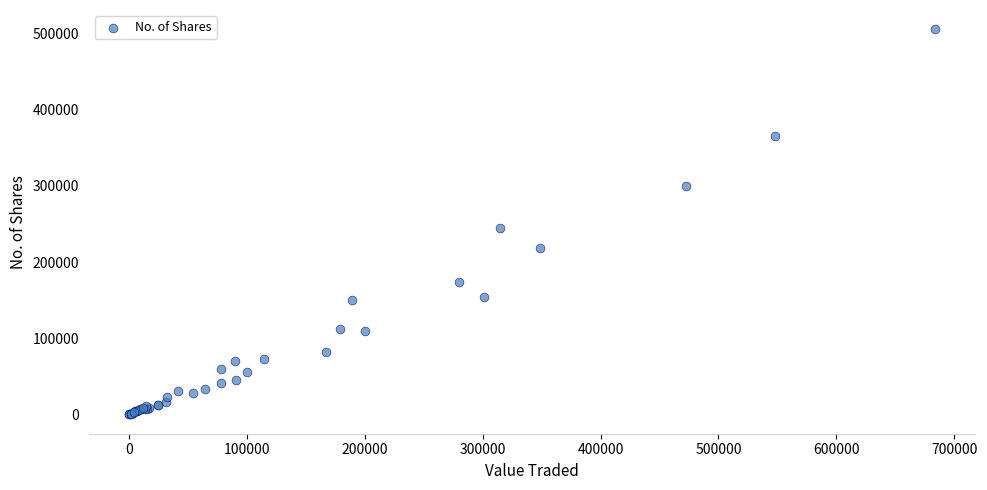

What Y value in the scatter plot is closest to 252788?

244247